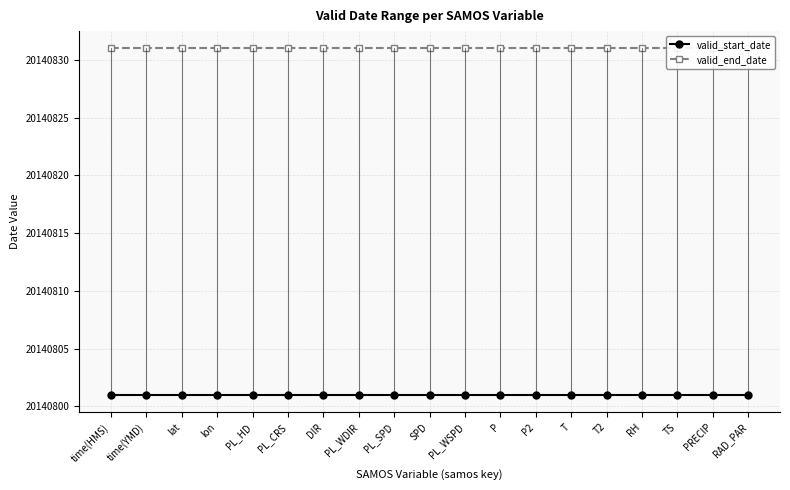

What is the total value across all series at RH?

40281632